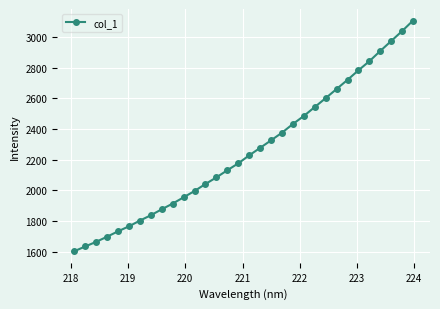

What is the maximum value shown in the chart?

3107.1